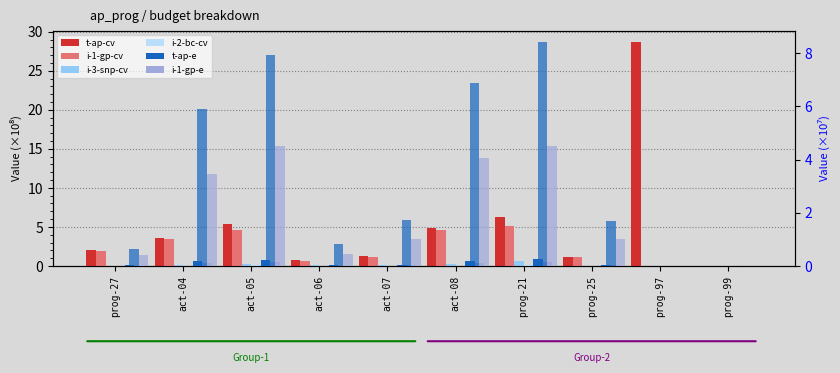

Count the number of data series in this chart.

6